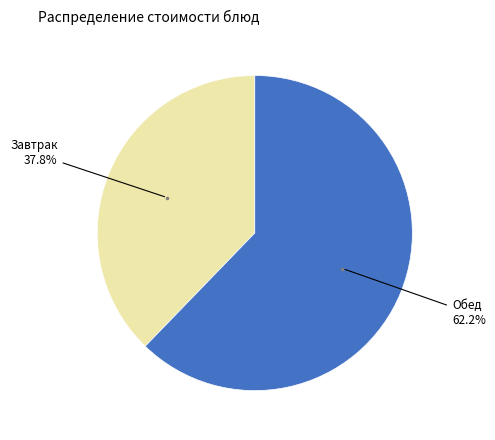

Is there any slice that represents more than half of the pie?

Yes